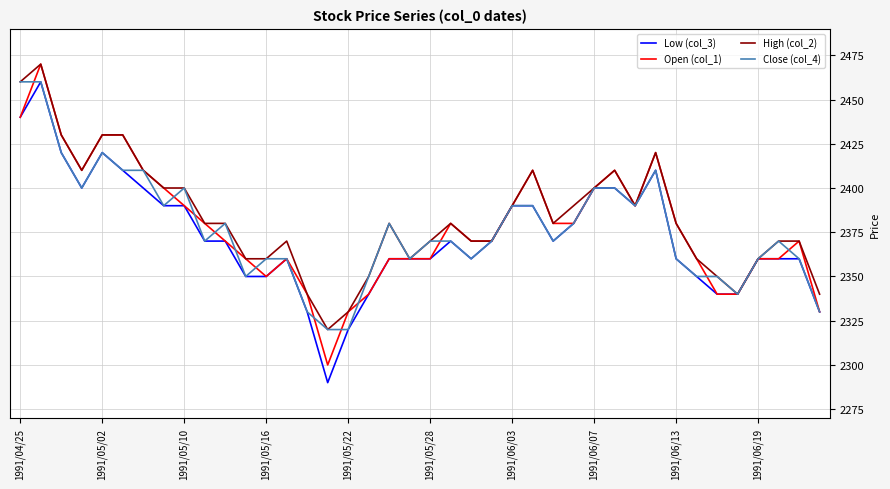

What is the highest value of the High (col_2) series?

2470